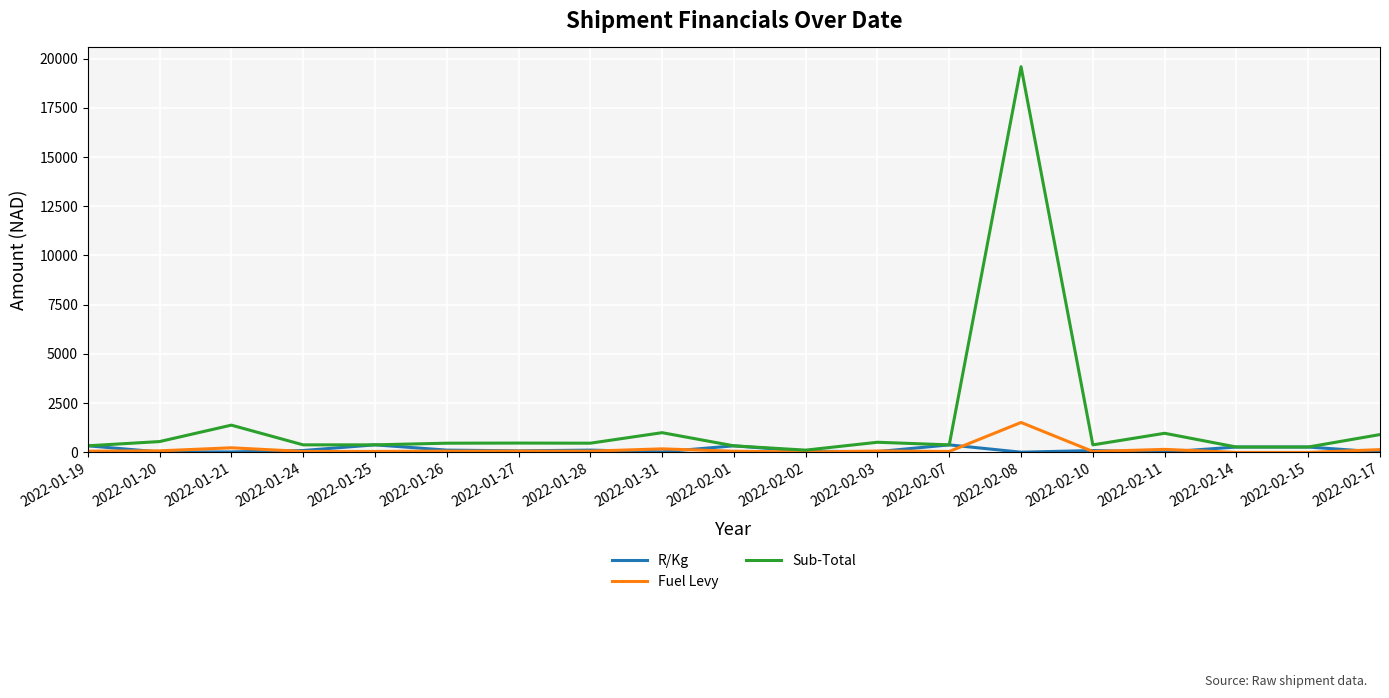

What are all the series names shown in the legend?

R/Kg, Fuel Levy, Sub-Total